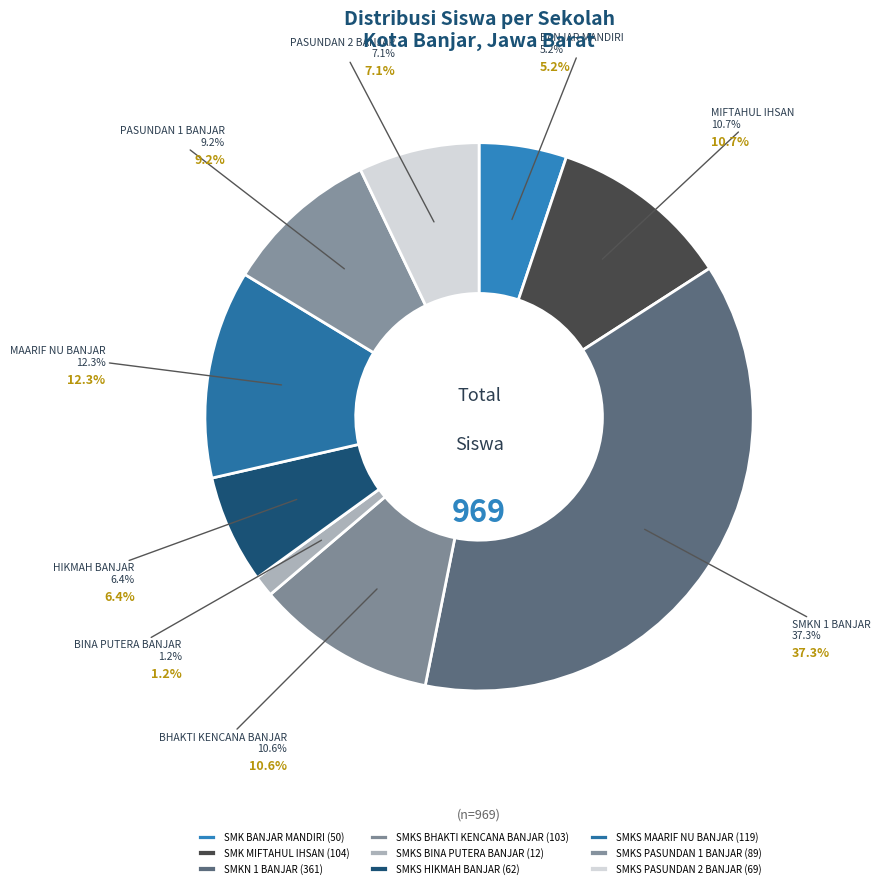

Is it true that SMK BANJAR MANDIRI is 5% of the pie?

True